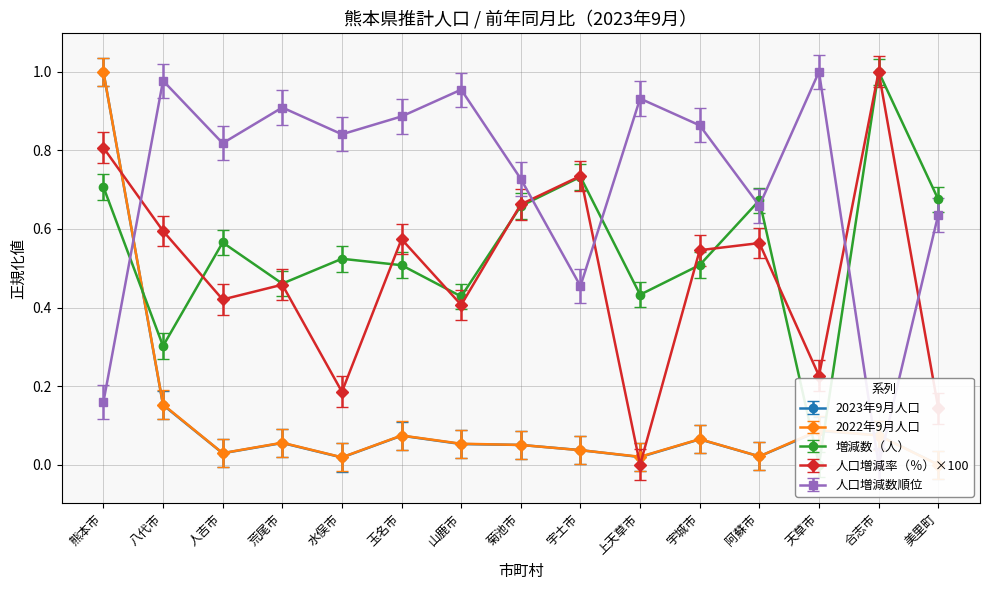

What is the difference between the second highest and second lowest values in the 増減数（人） series?

0.4